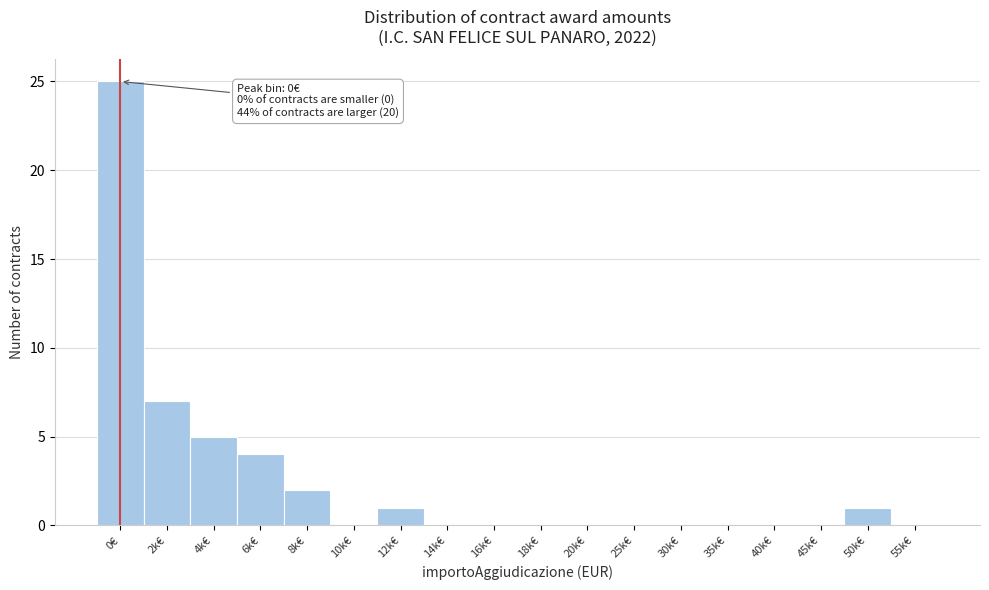

Reading left to right, transcribe all the data shown in this chart.

0€=25	2k€=7	4k€=5	6k€=4	8k€=2	10k€=0	12k€=1	14k€=0	16k€=0	18k€=0	20k€=0	25k€=0	30k€=0	35k€=0	40k€=0	45k€=0	50k€=1	55k€=0